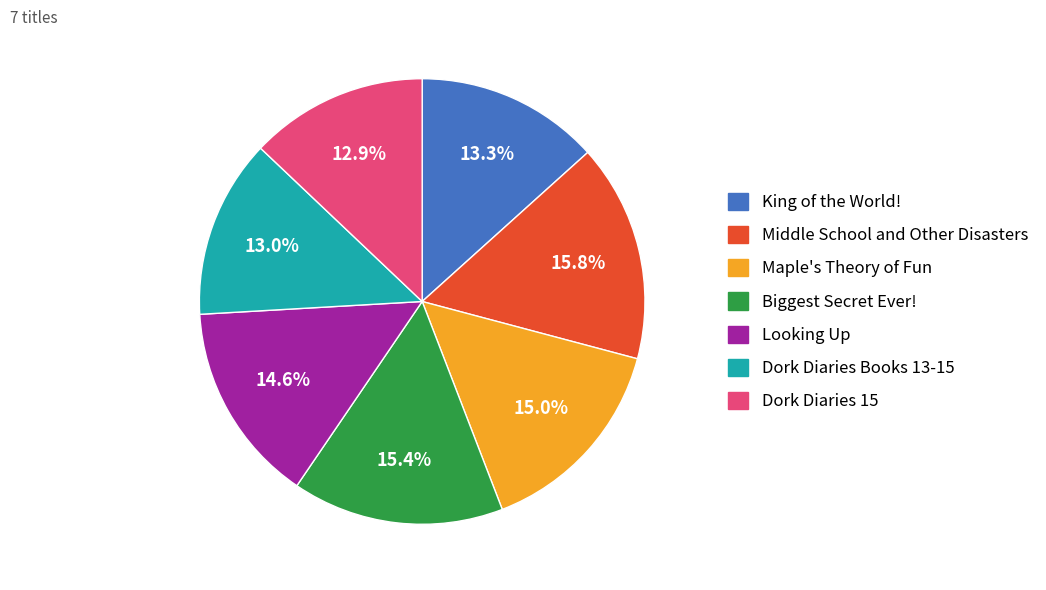

Is there a majority slice in this chart?

No